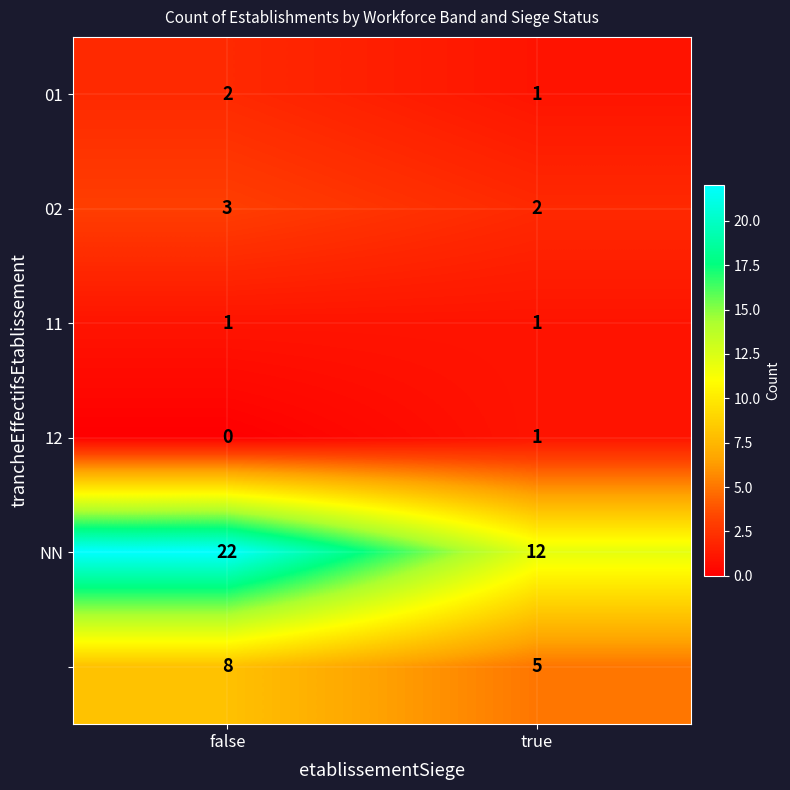

At which category does the chart reach its peak across all series?

false